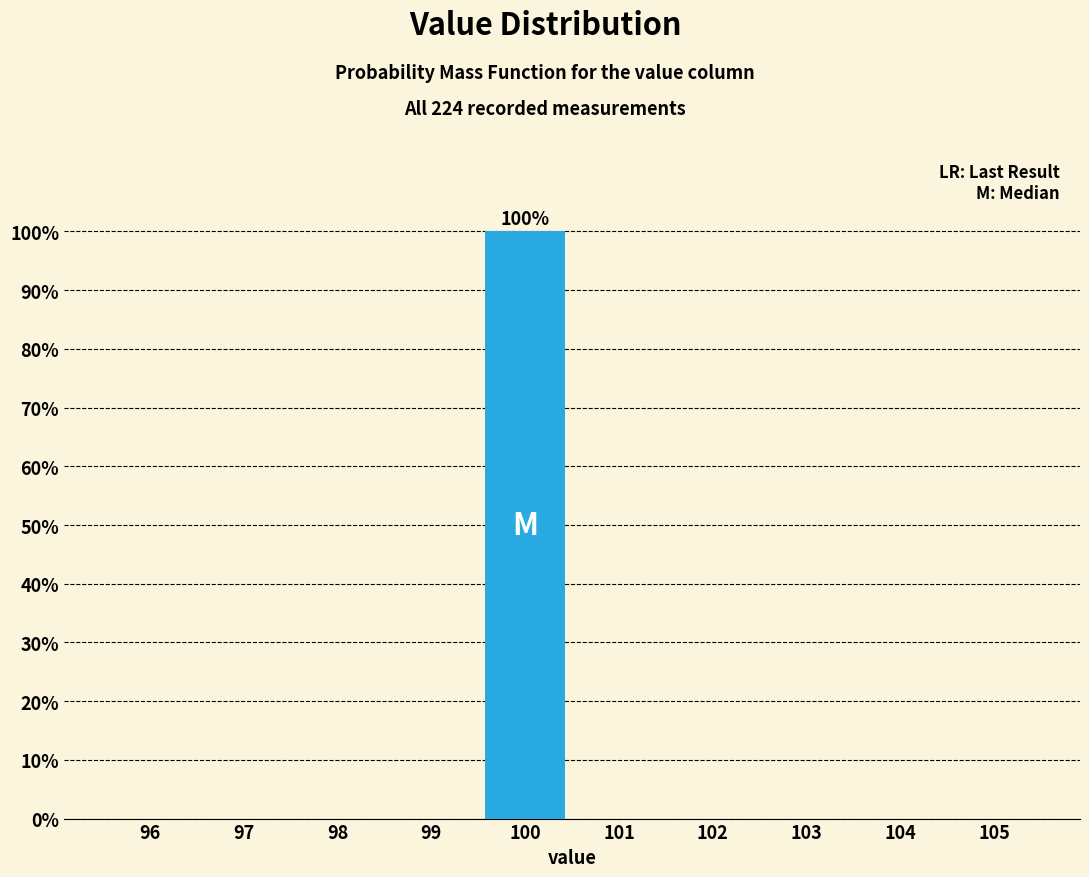

Reading right to left, list all the values displayed in this chart.

105=0	104=0	103=0	102=0	101=0	100=100	99=0	98=0	97=0	96=0